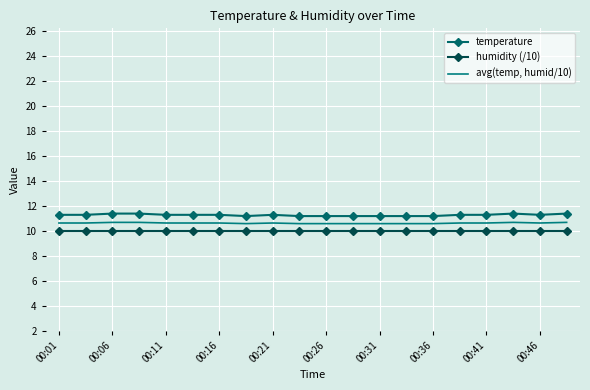

What is the minimum value for avg(temp, humid/10)?

10.6